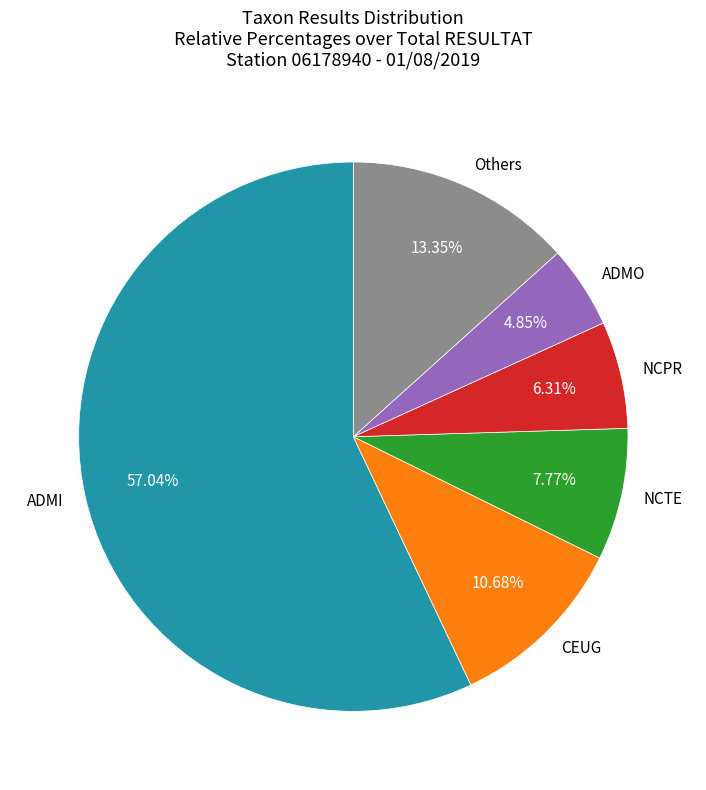

Which category has the smallest portion of the pie?

ADMO